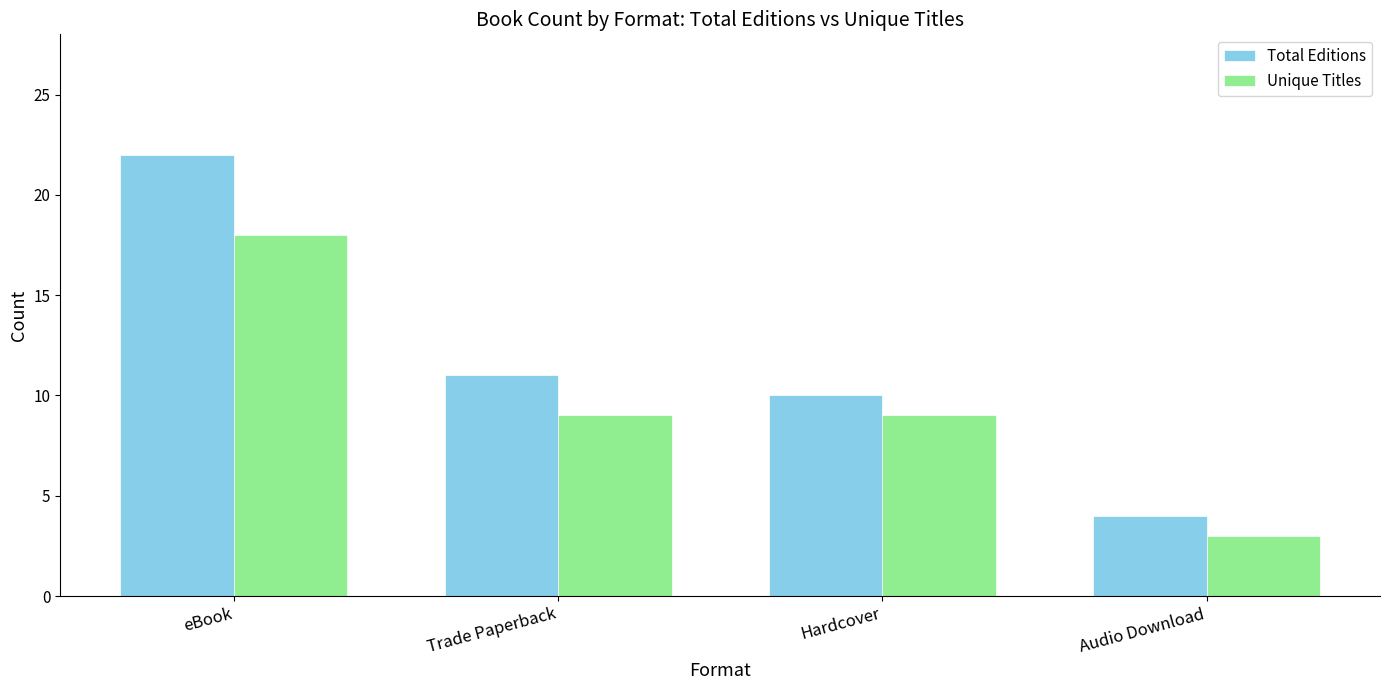

At Audio Download, list the series in order from smallest to largest.

Unique Titles, Total Editions